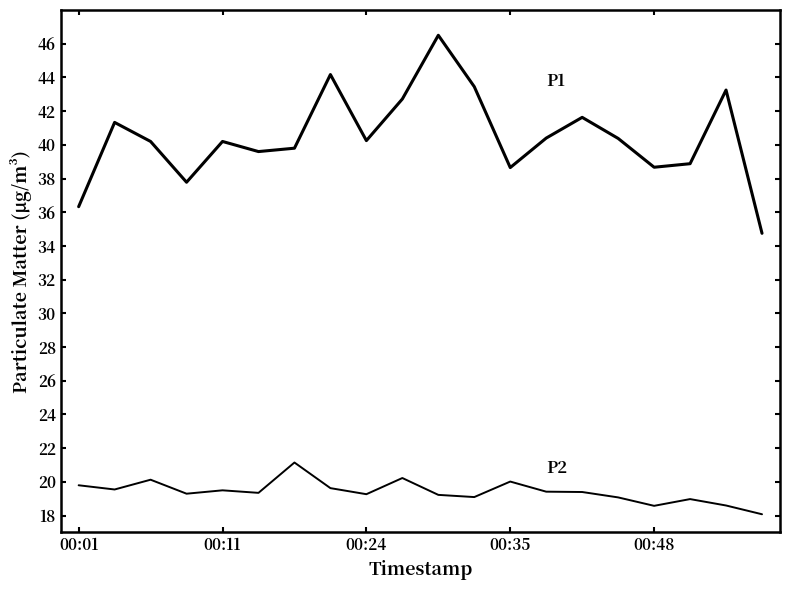

How many lines are shown in the chart?

2